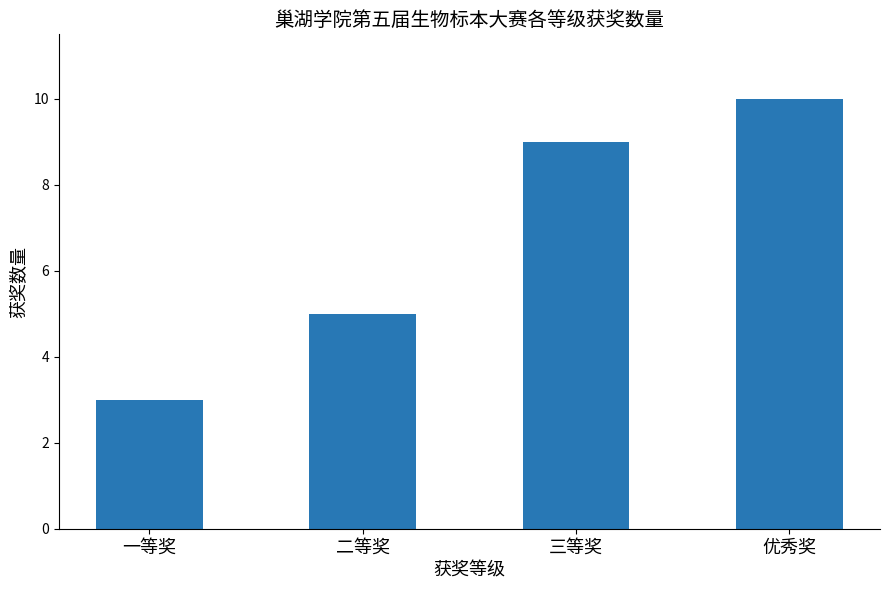

What is the greatest value displayed?

10